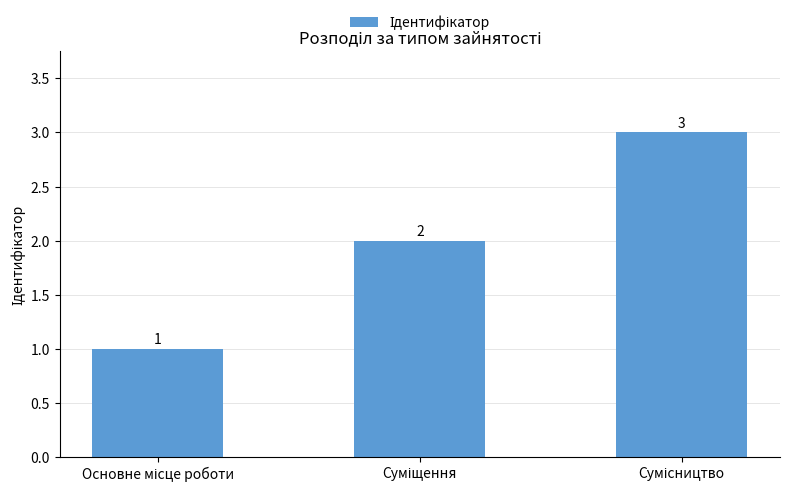

How many values are below 2?

1